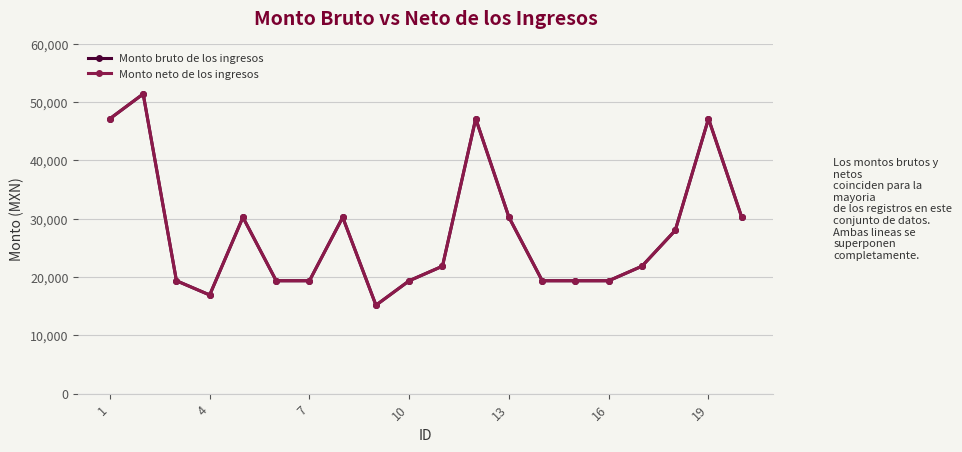

Is this an area chart (filled region under the line)?

No